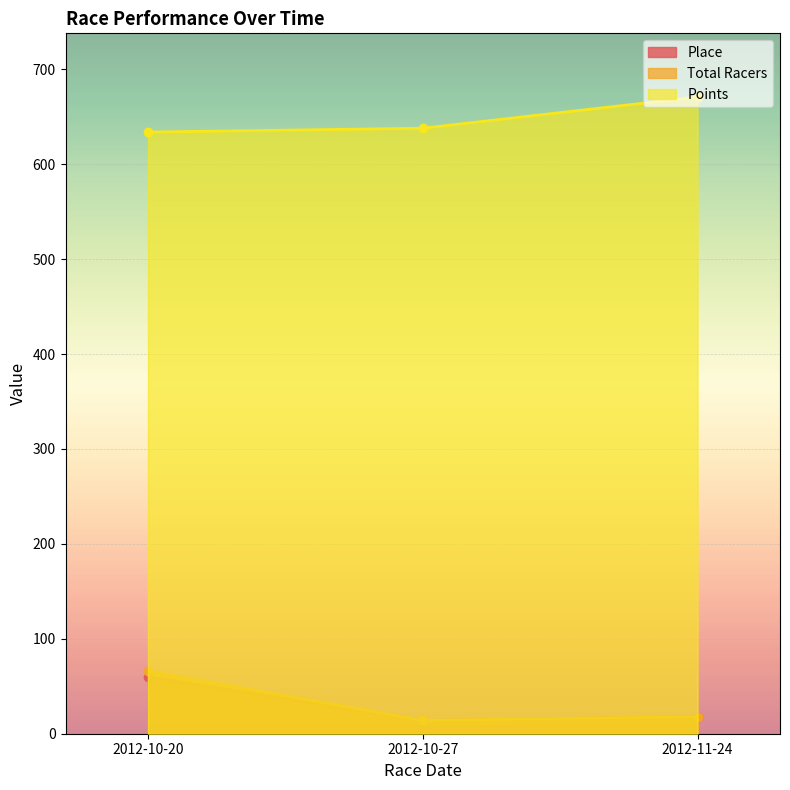

Between 2012-10-27 and 2012-11-24, which series saw the biggest shift?

Points